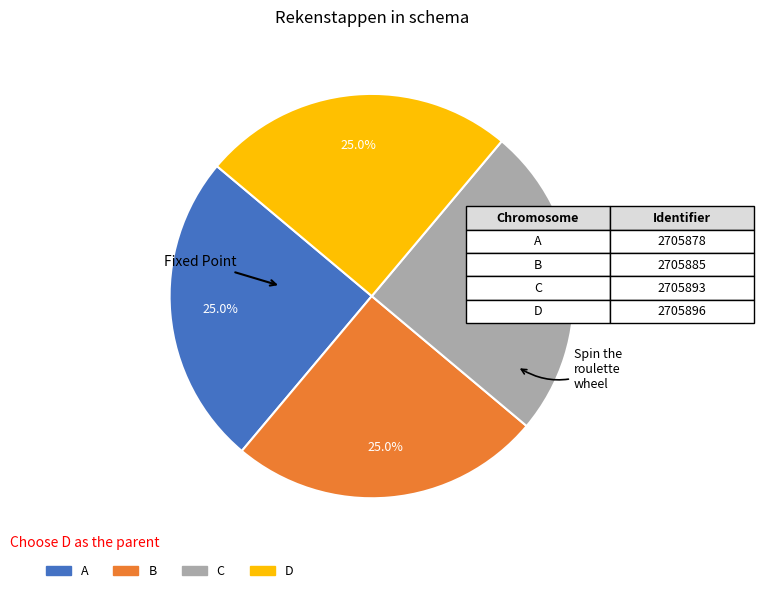

Is there any slice that represents more than half of the pie?

No